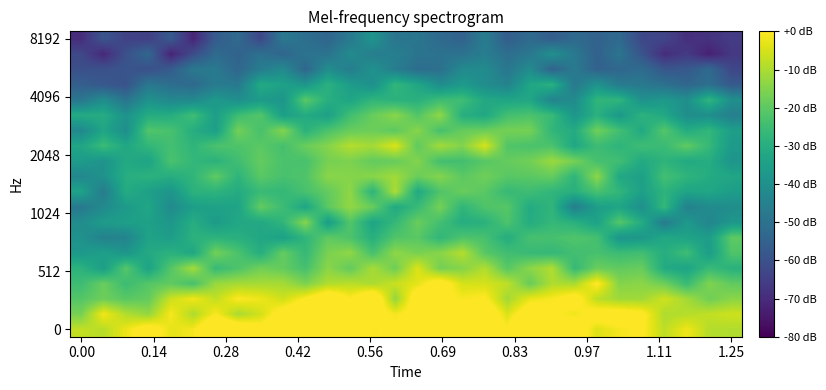

At how many categories does at least one series exceed 2025?

30